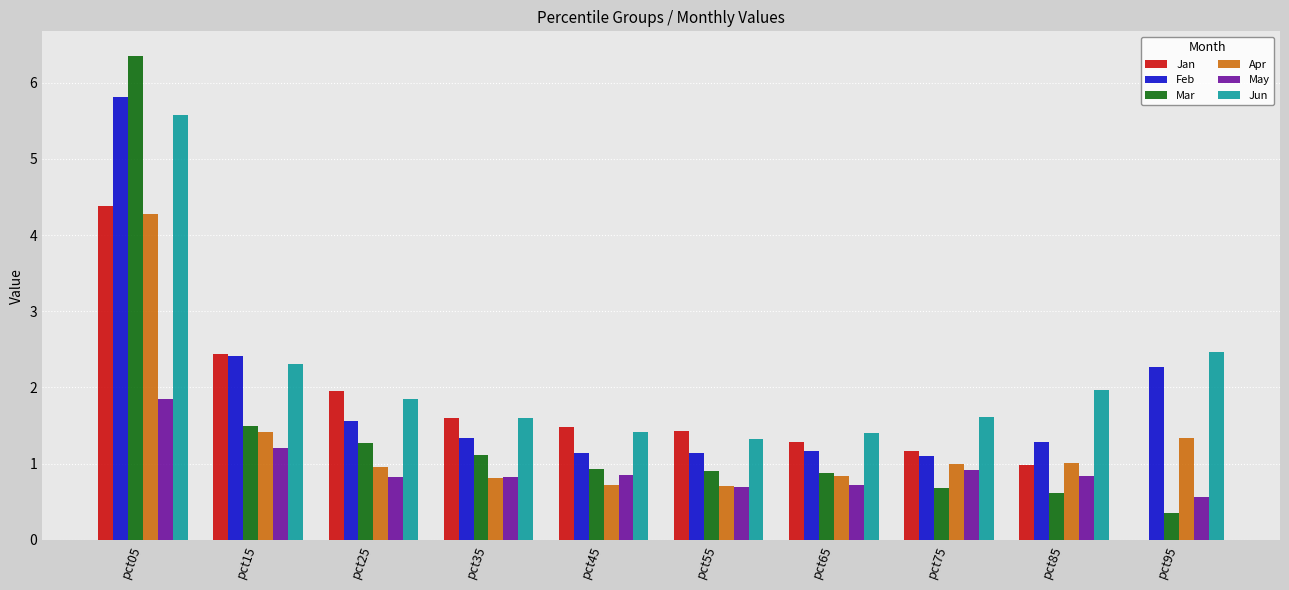

Which series has the largest total across all categories?

Jun